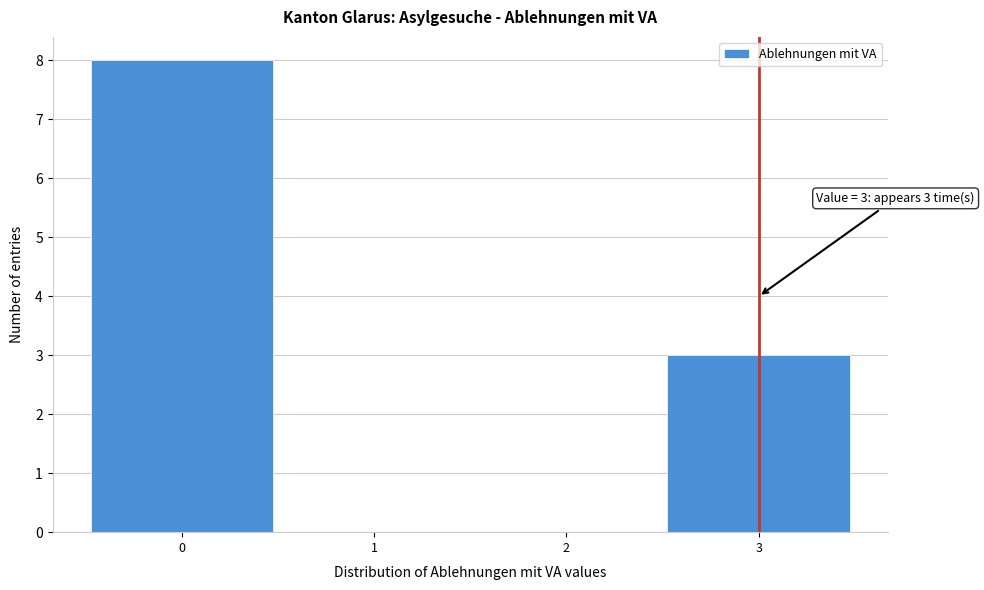

Which range on the x-axis has the tallest bar?

-0.5 to 0.5